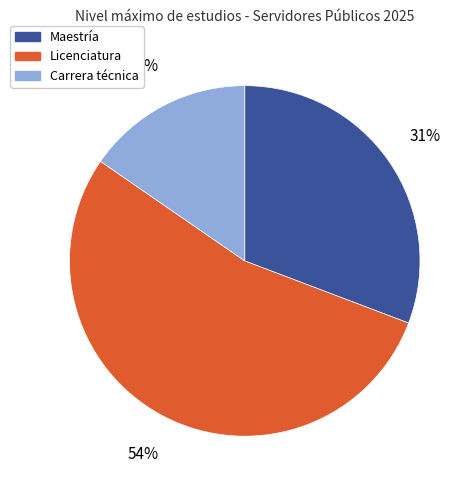

True or false: Maestría accounts for 31% of the total.

True